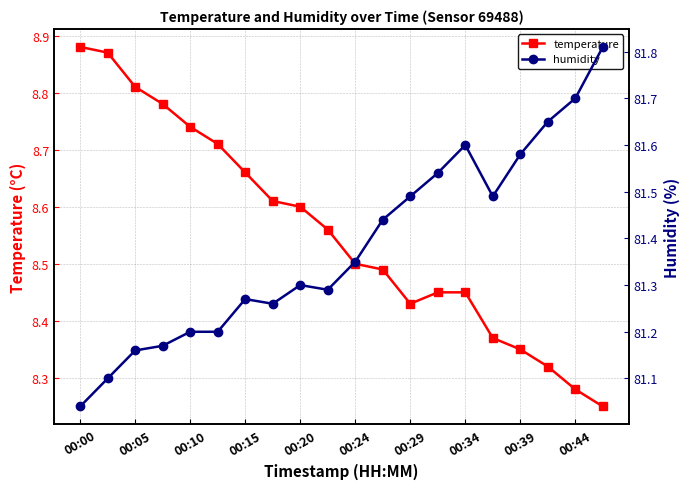

What is the average value of the temperature series?

8.6